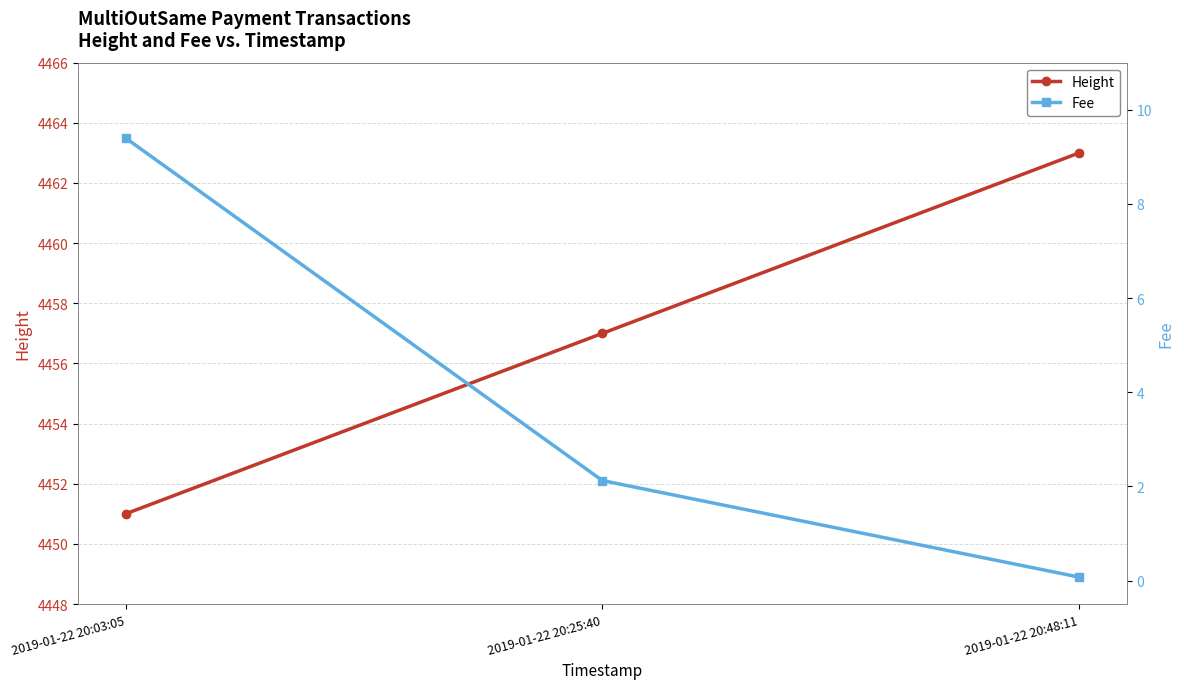

What is the label of the 1st point from the left?

2019-01-22 20:03:05